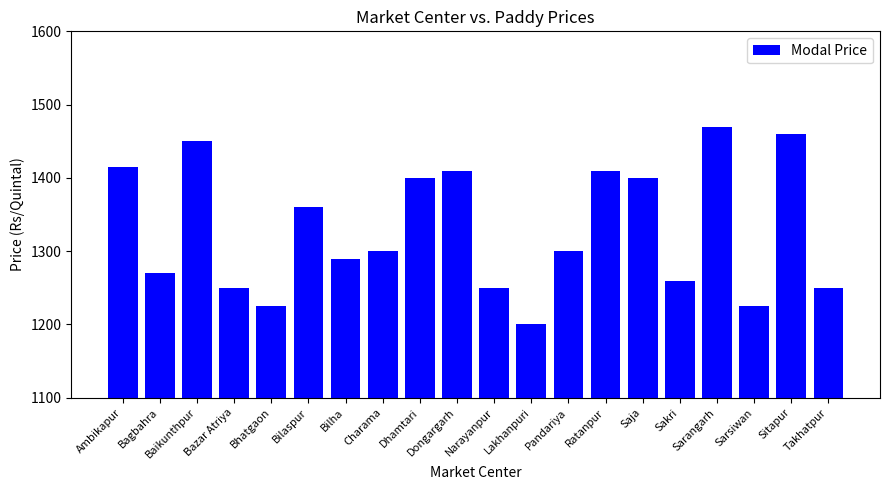

What is the change in value from Dhamtari to Sarsiwan?

-175